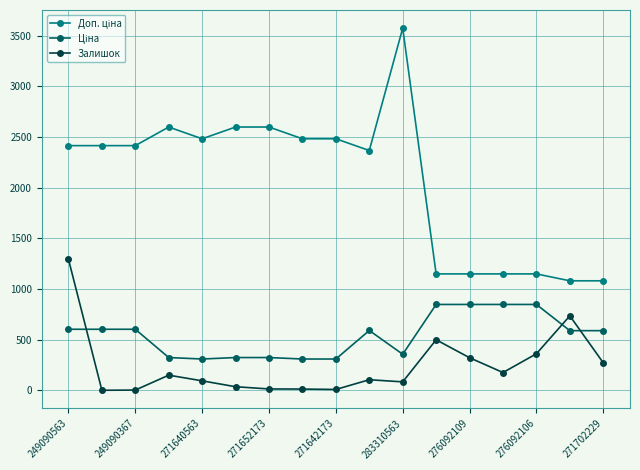

What is the sum of all Залишок values?

4184.0